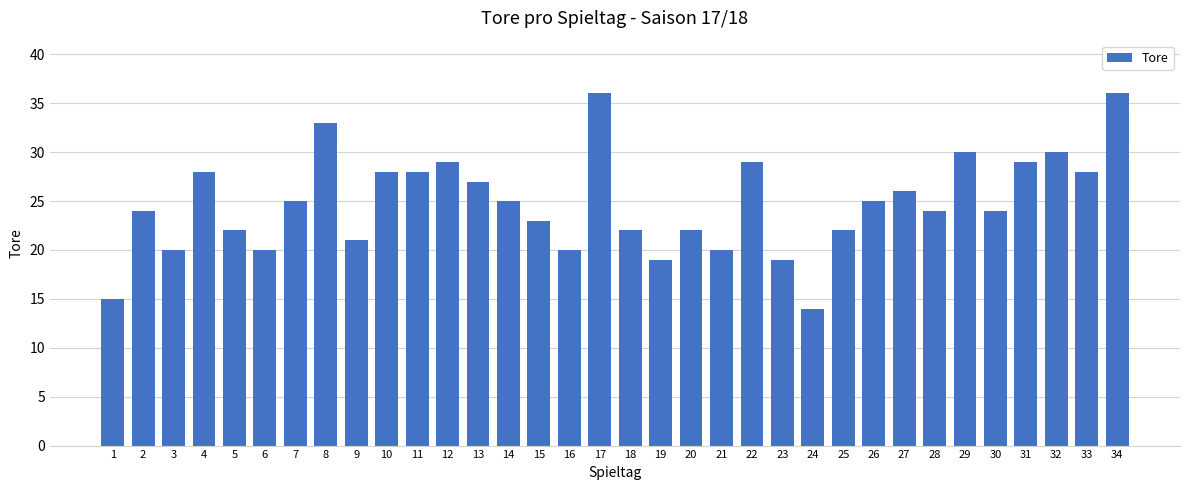

Reading left to right, transcribe all the data shown in this chart.

15	24	20	28	22	20	25	33	21	28	28	29	27	25	23	20	36	22	19	22	20	29	19	14	22	25	26	24	30	24	29	30	28	36